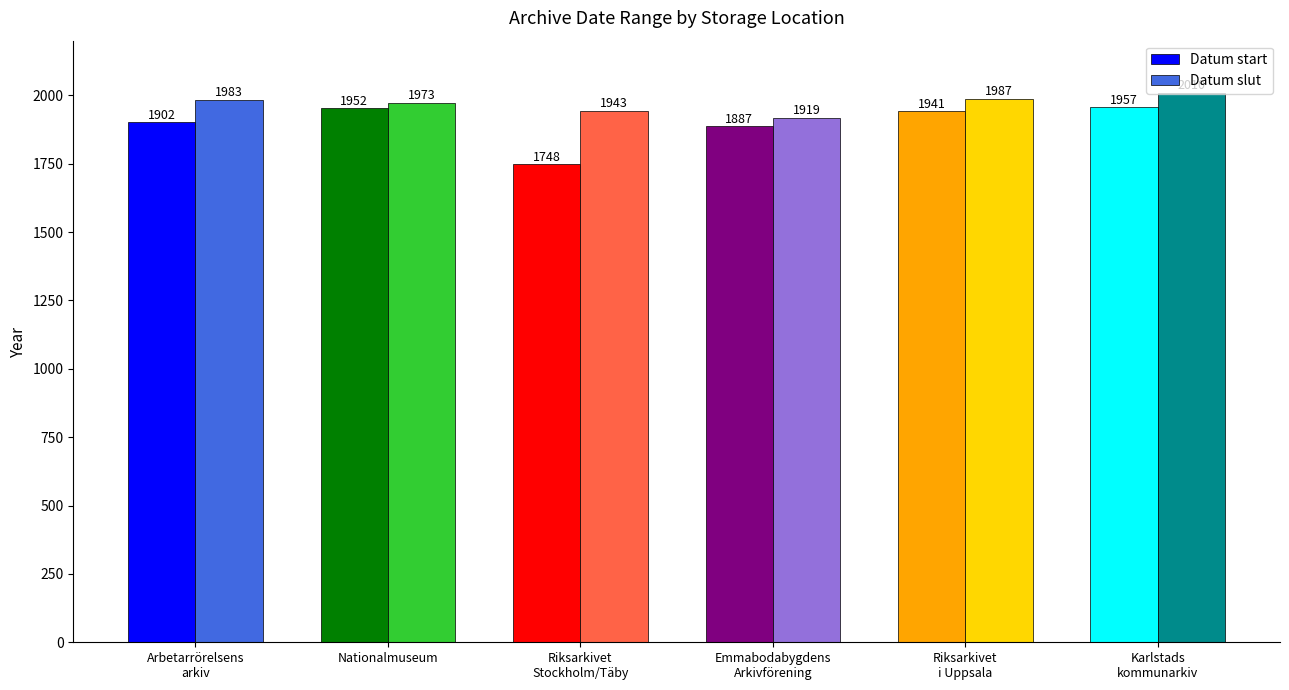

What is the label of the 6th bar from the right?

Arbetarrörelsens
arkiv